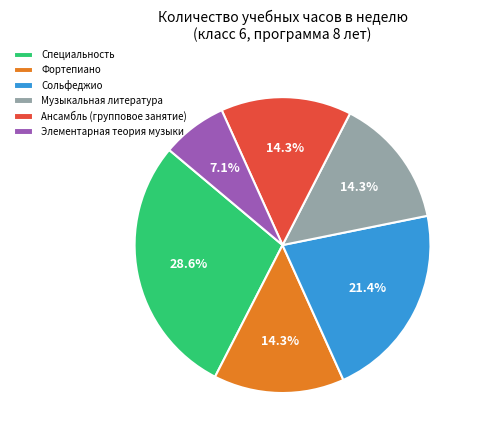

Between Элементарная теория музыки and Музыкальная литература, which is larger?

Музыкальная литература